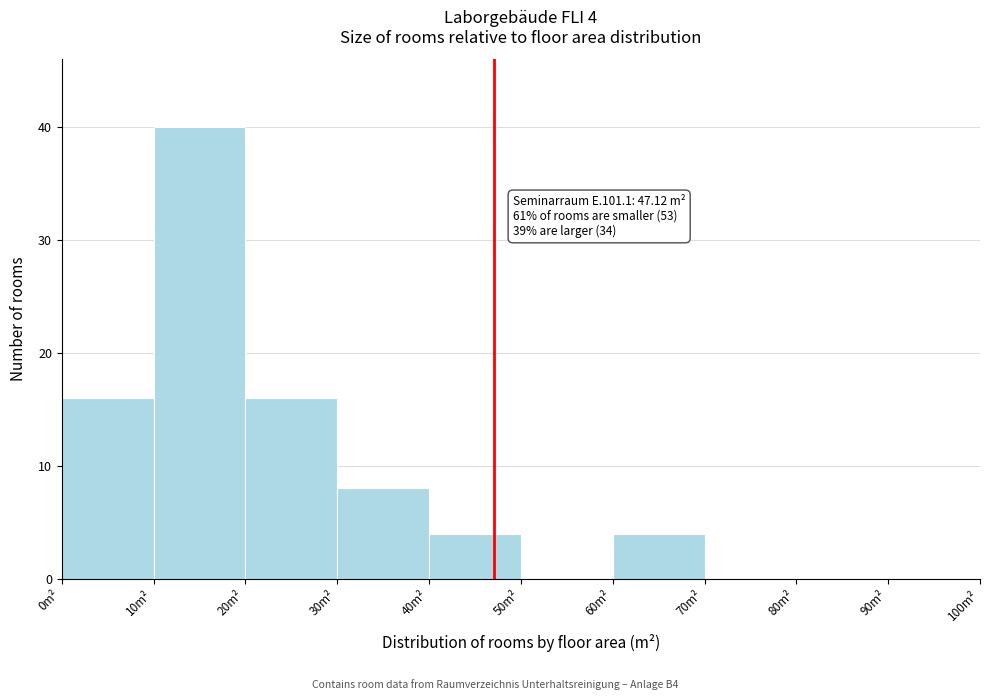

Over which range of the x-axis is the bar tallest?

10 to 20